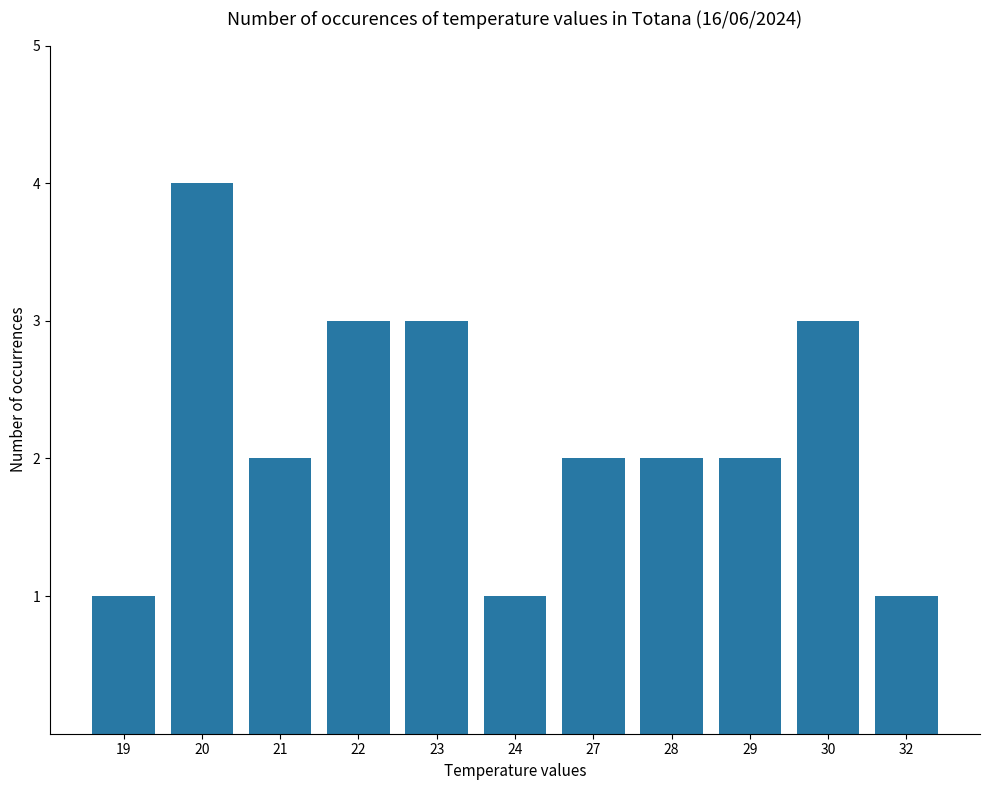

The value at 24 is 1. True or false?

True